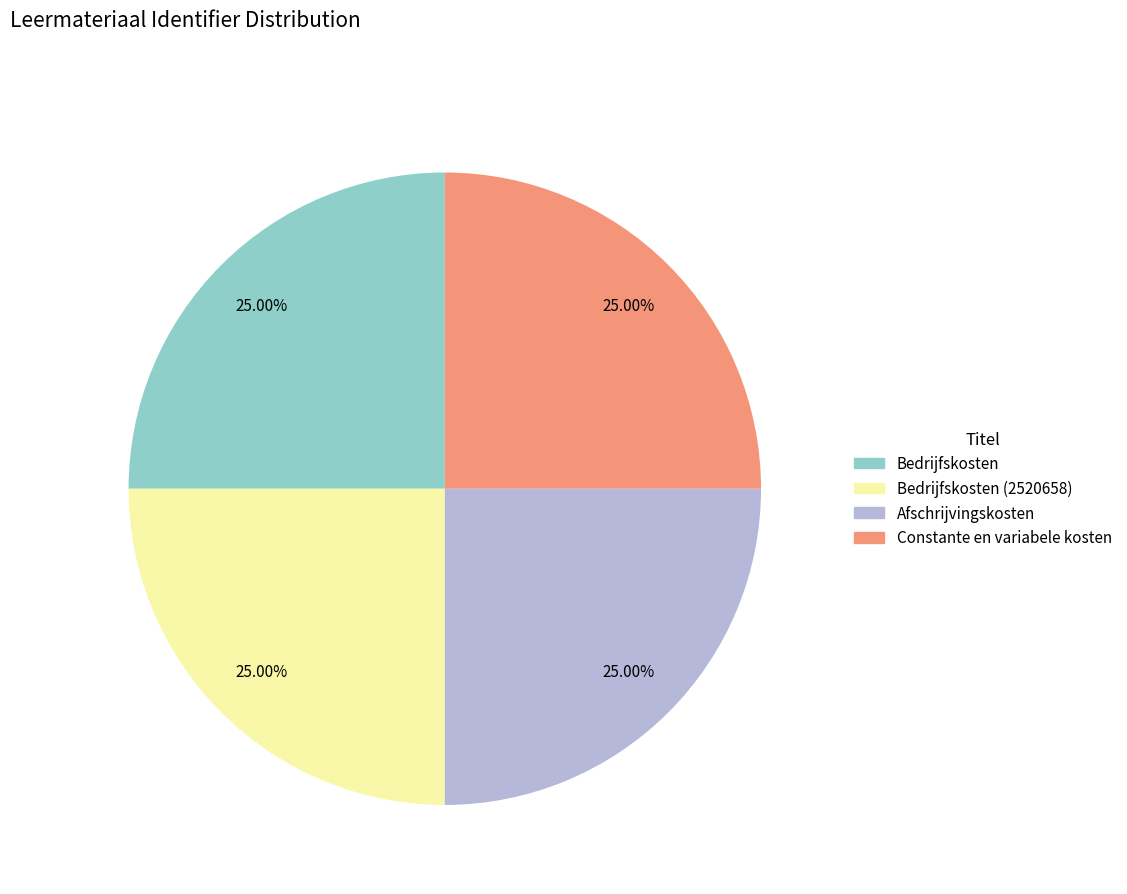

Is there any slice that represents more than half of the pie?

No